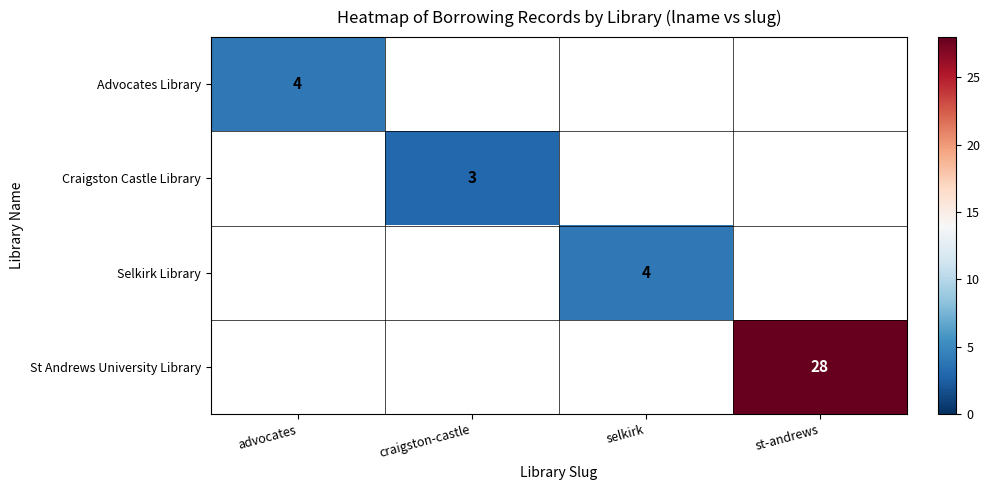

At how many categories does at least one series exceed 25?

1